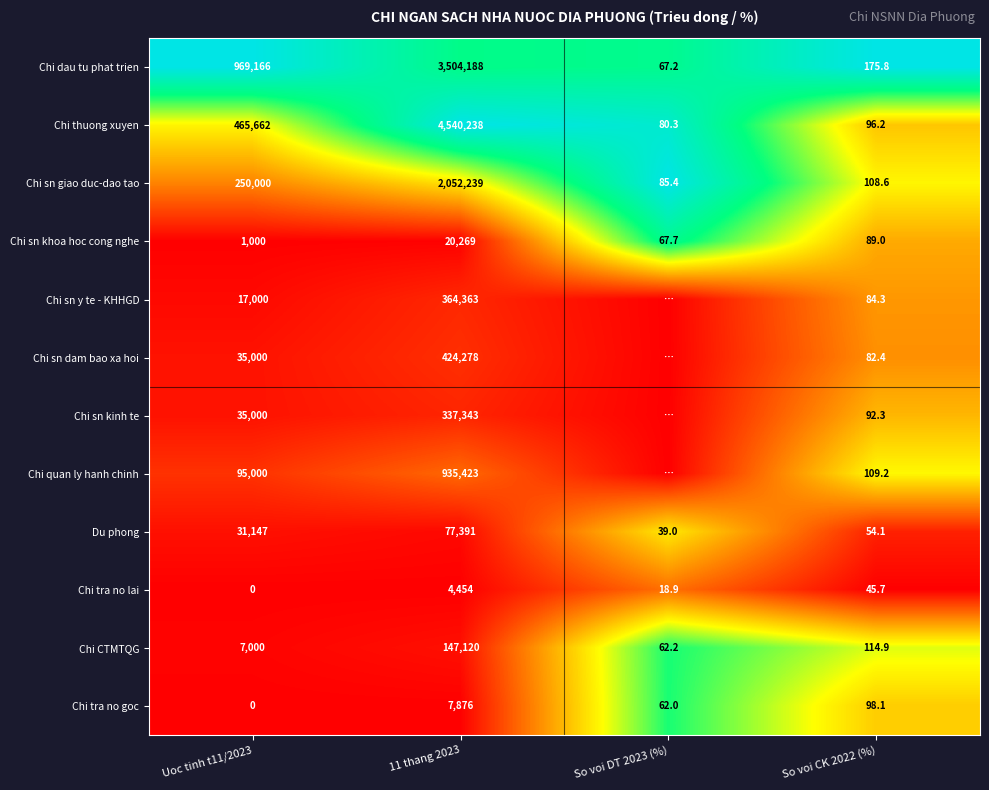

What is the highest value of the Du phong series?

77391.0